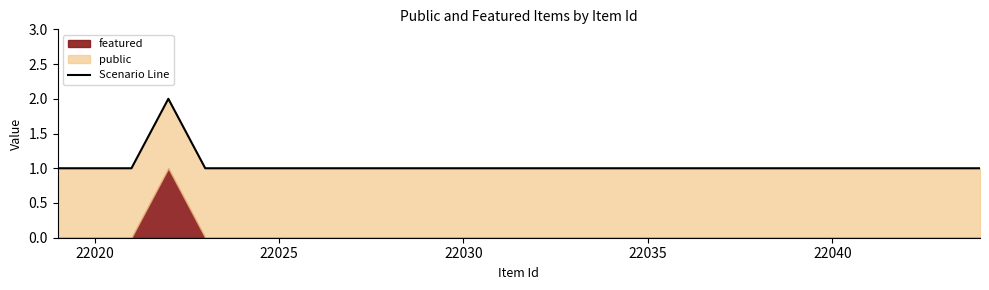

What is the minimum value shown in the chart?

1